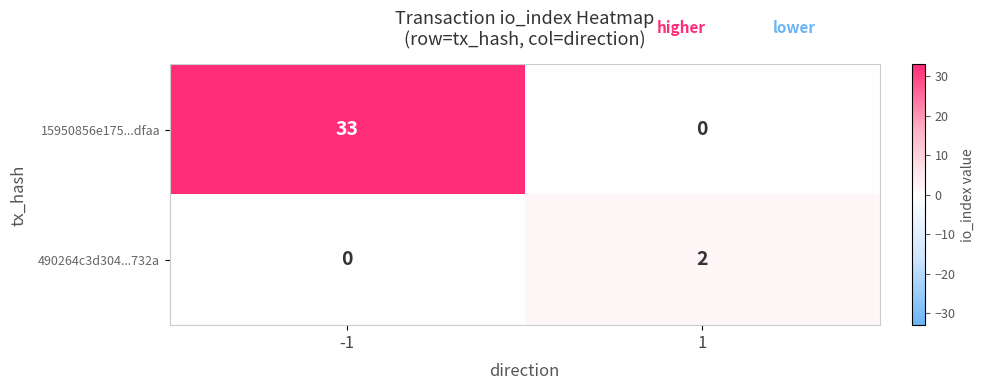

At which category is the sum across all series the highest?

-1